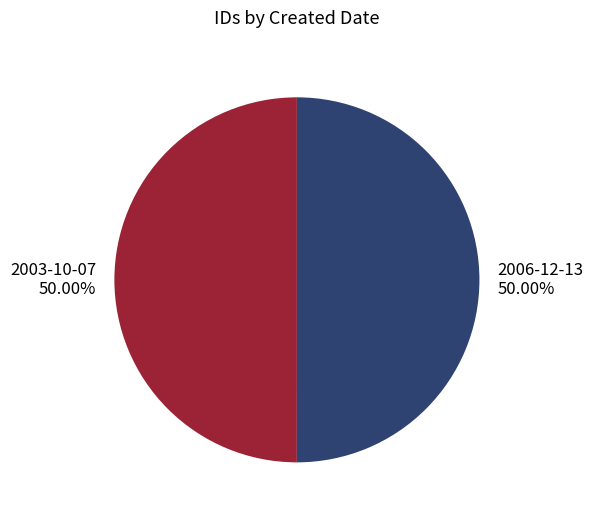

What is the ratio of the value at 2006-12-13 to the value at 2003-10-07?

1.0